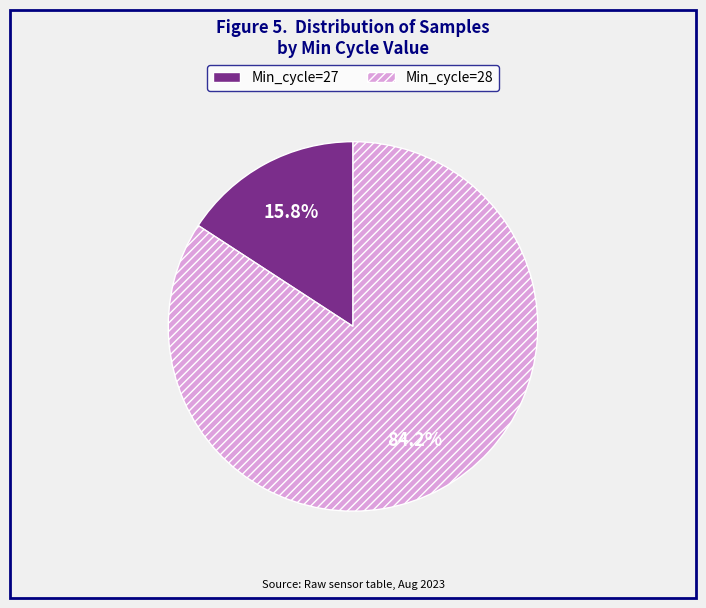

To the nearest percent, what portion does Min_cycle=28 represent?

84%